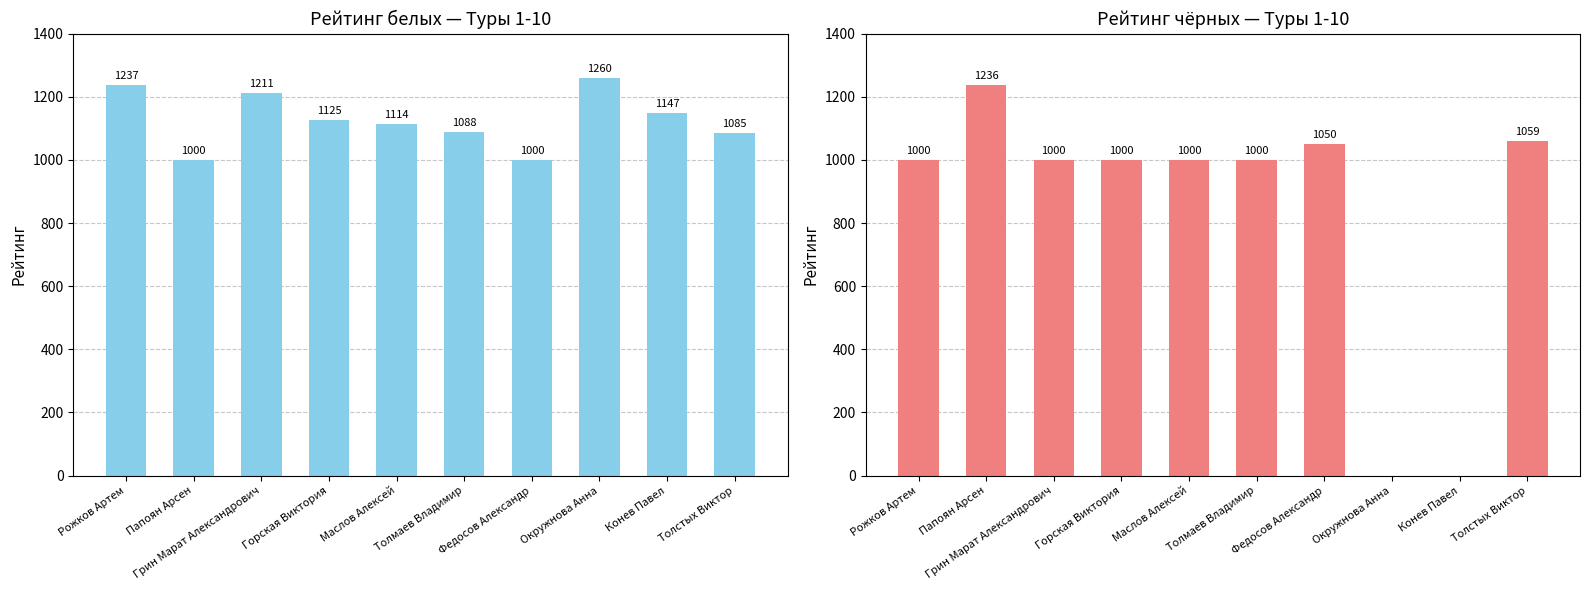

What is the sum of all Рейтинг (белые) values?

11267